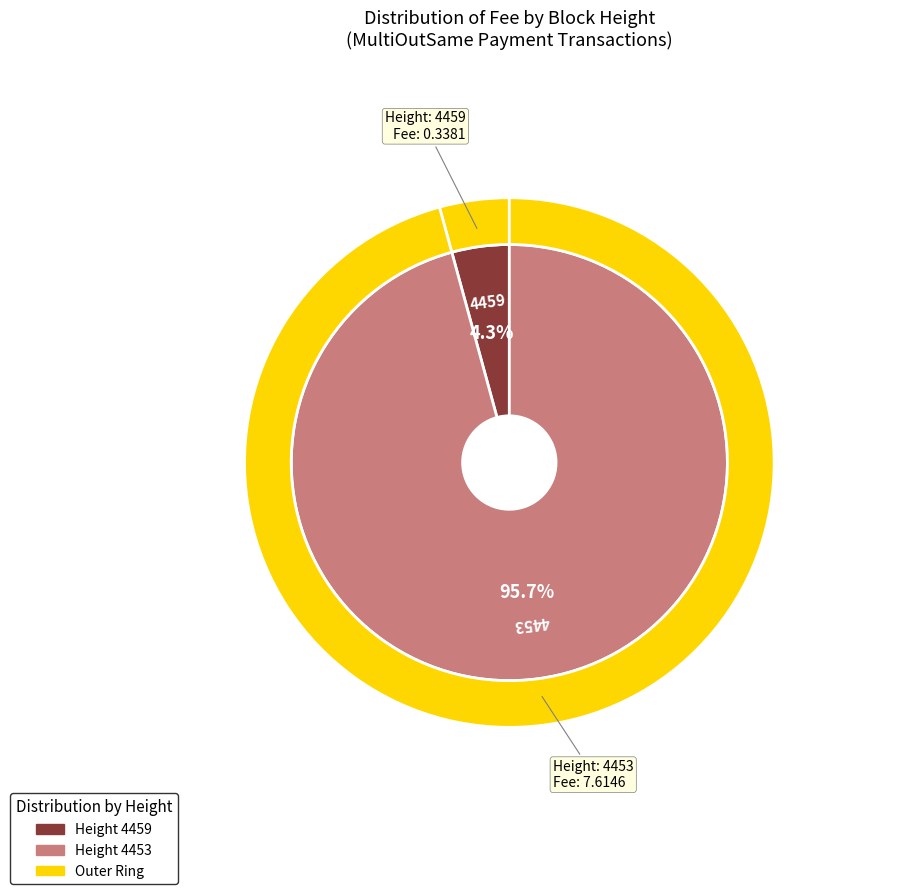

Is there any slice that represents more than half of the pie?

Yes